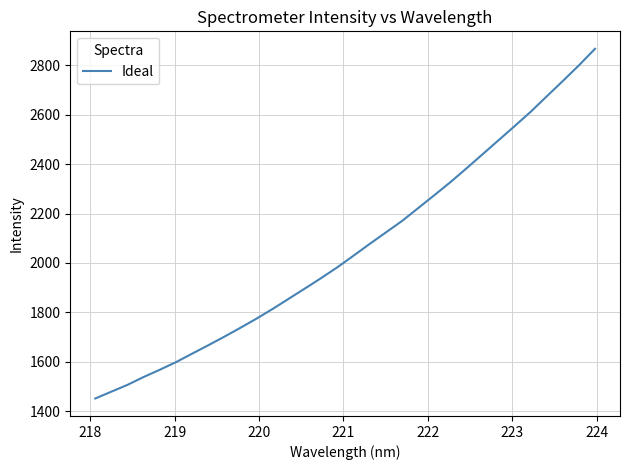

What is the sum of all values?

65919.6